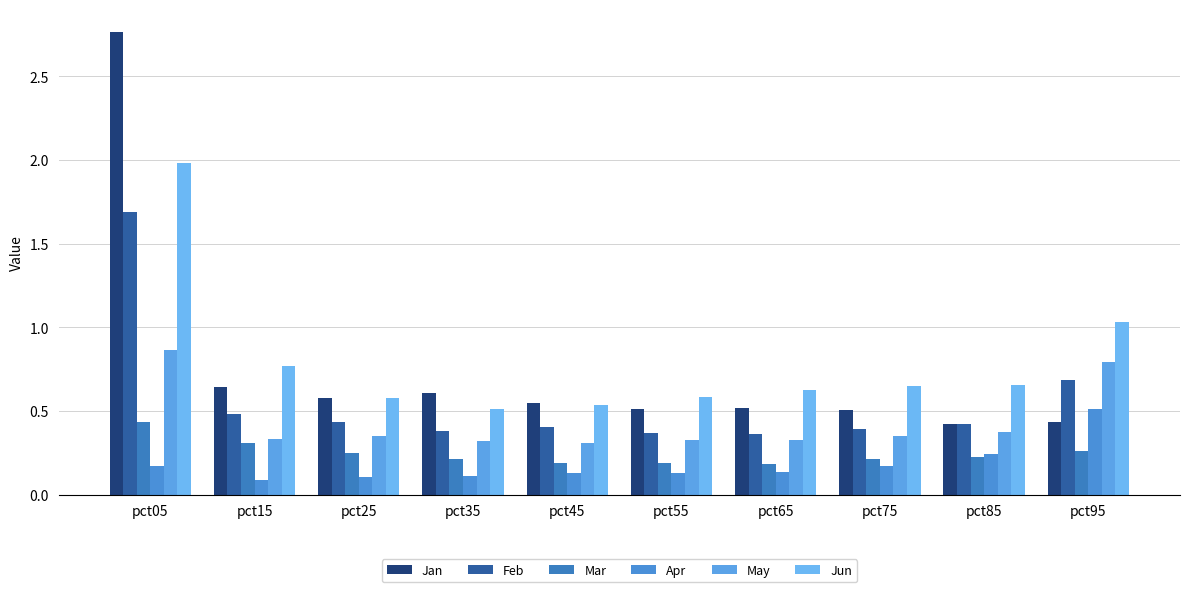

What are all the series names shown in the legend?

Jan, Feb, Mar, Apr, May, Jun